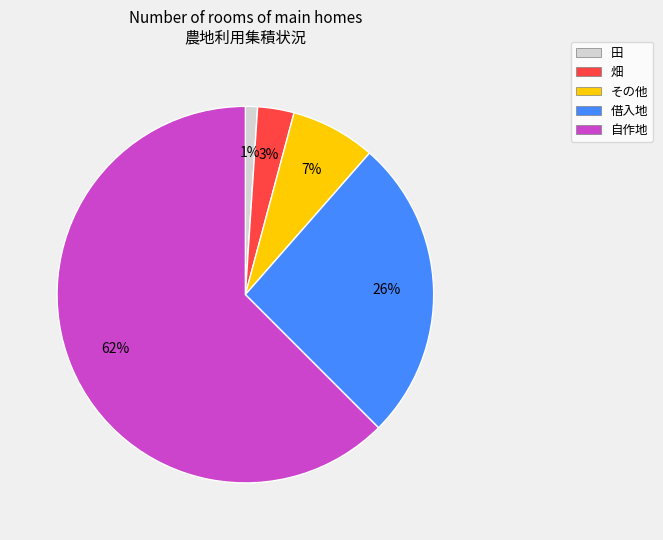

To the nearest percent, what is the difference between the 借入地 and 自作地 slice percentages?

36%